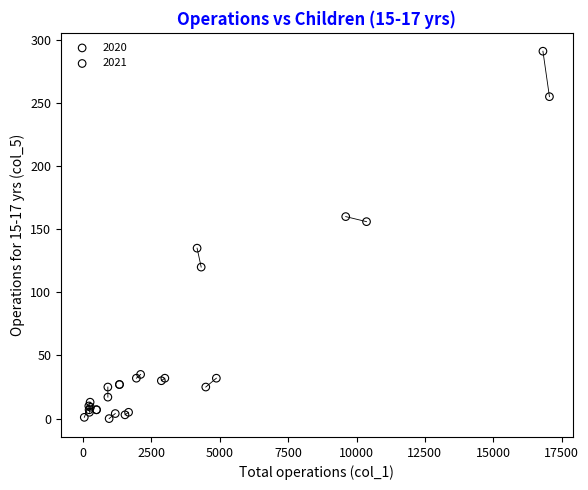

Which series has the widest spread of Y values?

2020